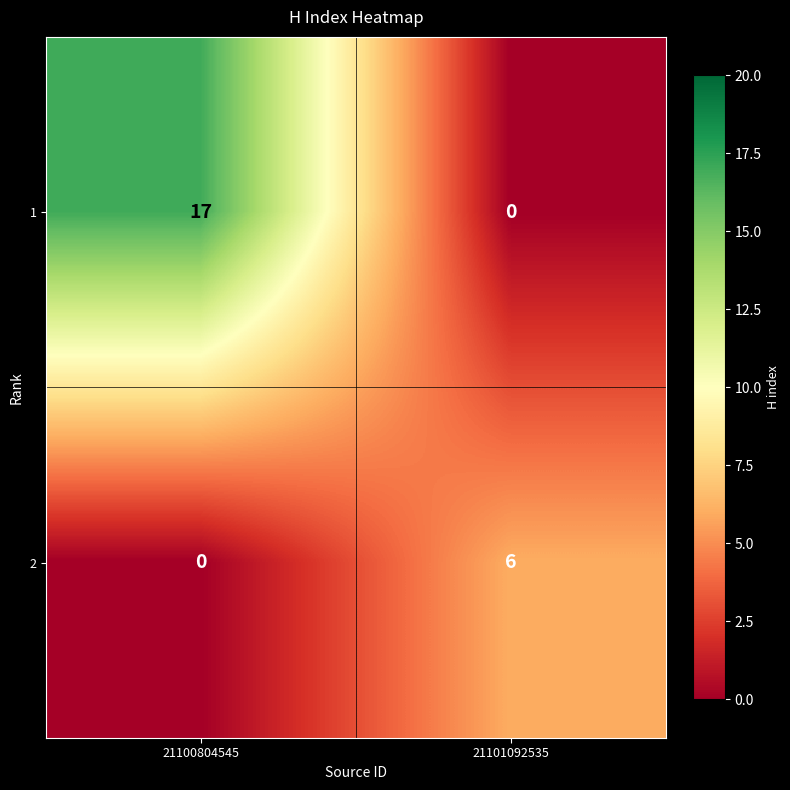

Reading left to right, extract all data points from this chart.

1: 17	0
2: 0	6